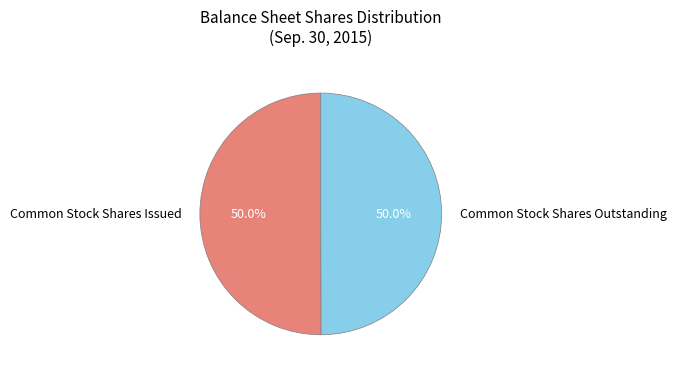

Approximately how many times larger is the value at Common Stock Shares Outstanding compared to Common Stock Shares Issued?

1.0